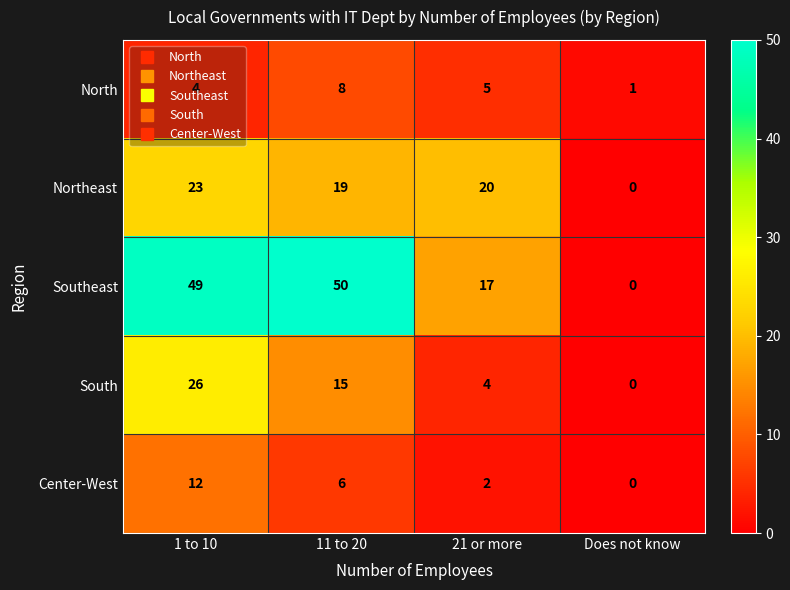

What is the average value of the Northeast series?

16